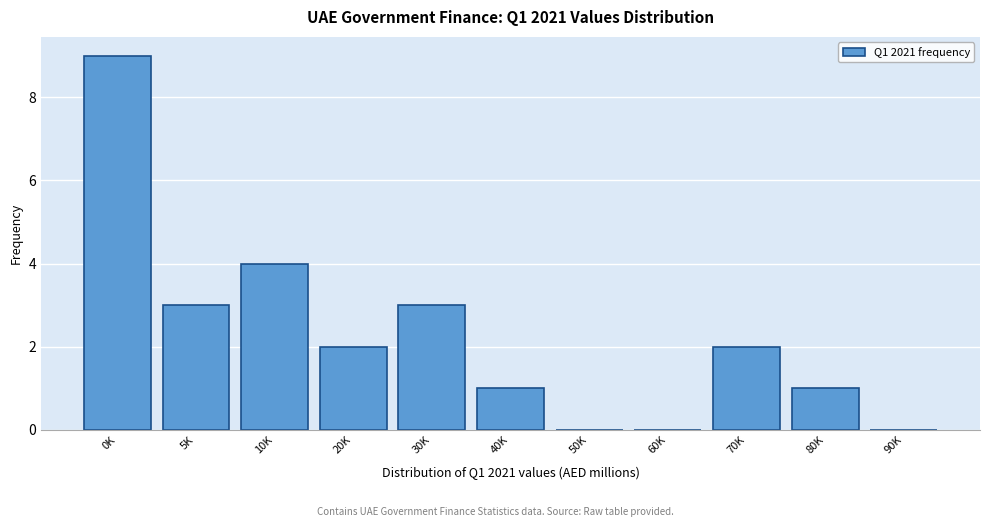

Reading left to right, extract all data points from this chart.

0K=9	5K=3	10K=4	20K=2	30K=3	40K=1	50K=0	60K=0	70K=2	80K=1	90K=0